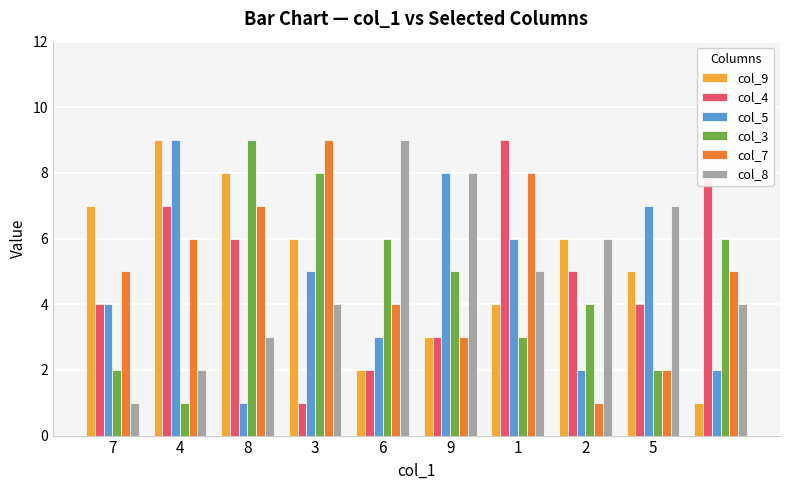

What is the greatest value displayed?

9